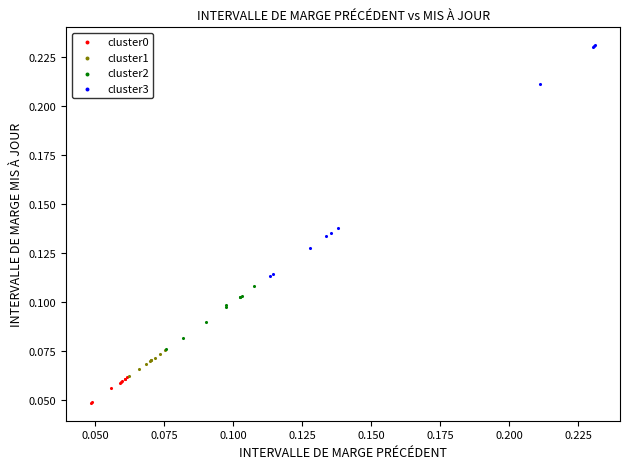

Which series contains the highest Y value?

cluster3